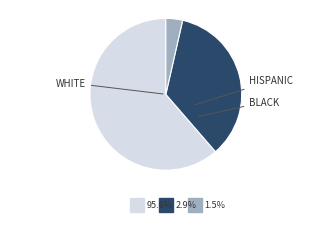

Is there any slice that represents more than half of the pie?

Yes